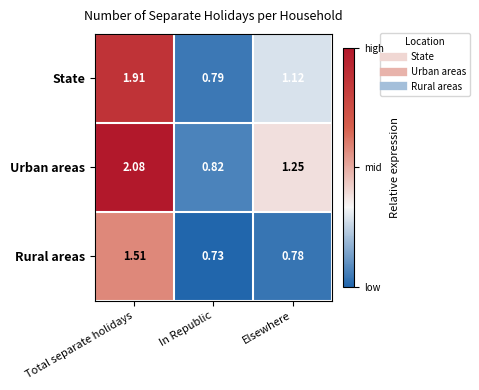

Rank the series by their average value, from lowest to highest.

Rural areas, State, Urban areas